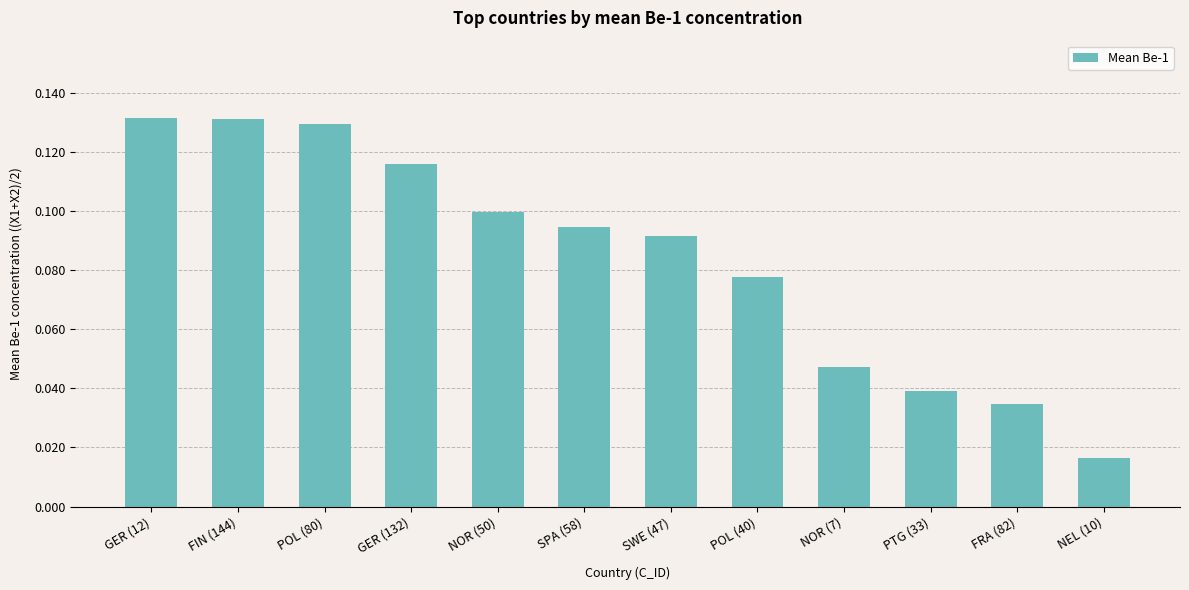

What is the label of the 7th bar from the left?

SWE (47)